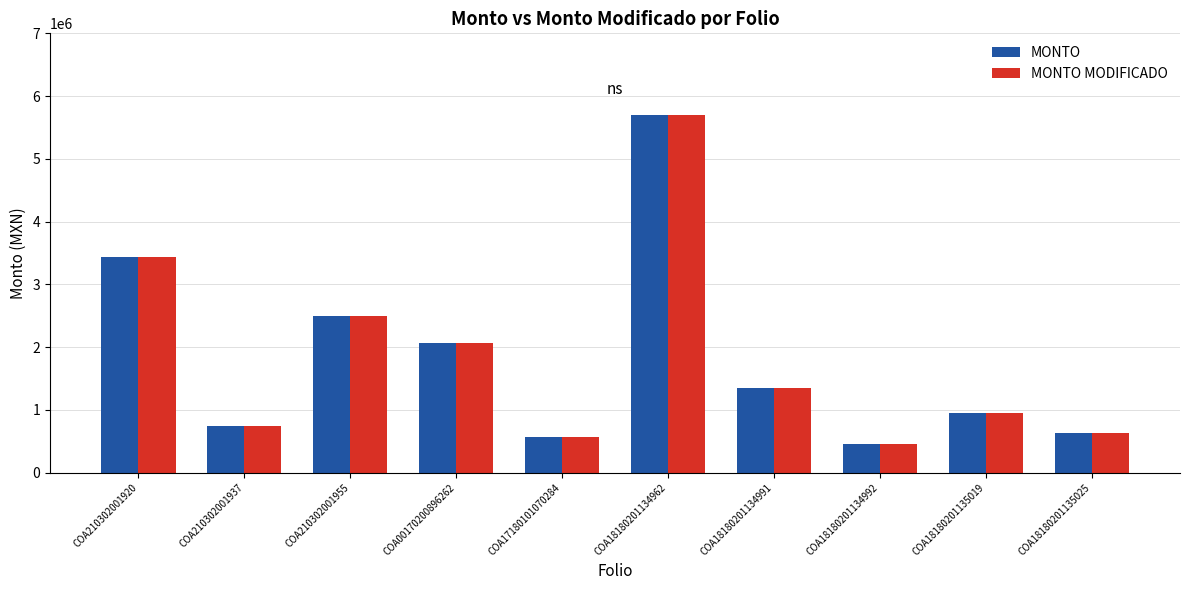

Read the MONTO MODIFICADO value at COA18180201134991.

1350000.0